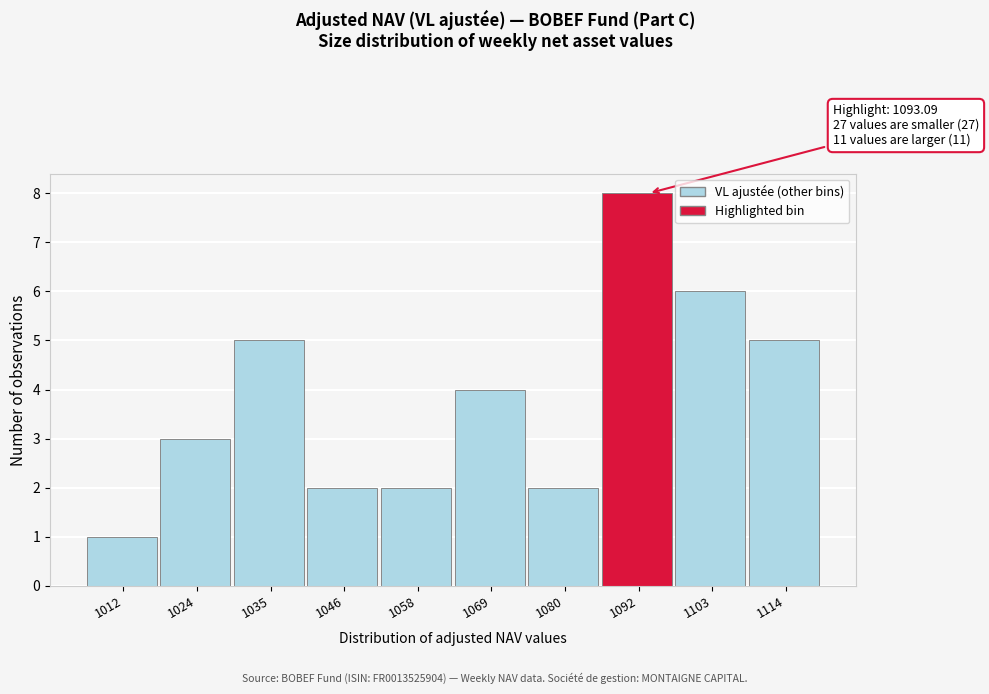

Reading left to right, list all the values displayed in this chart.

1	3	5	2	2	4	2	8	6	5